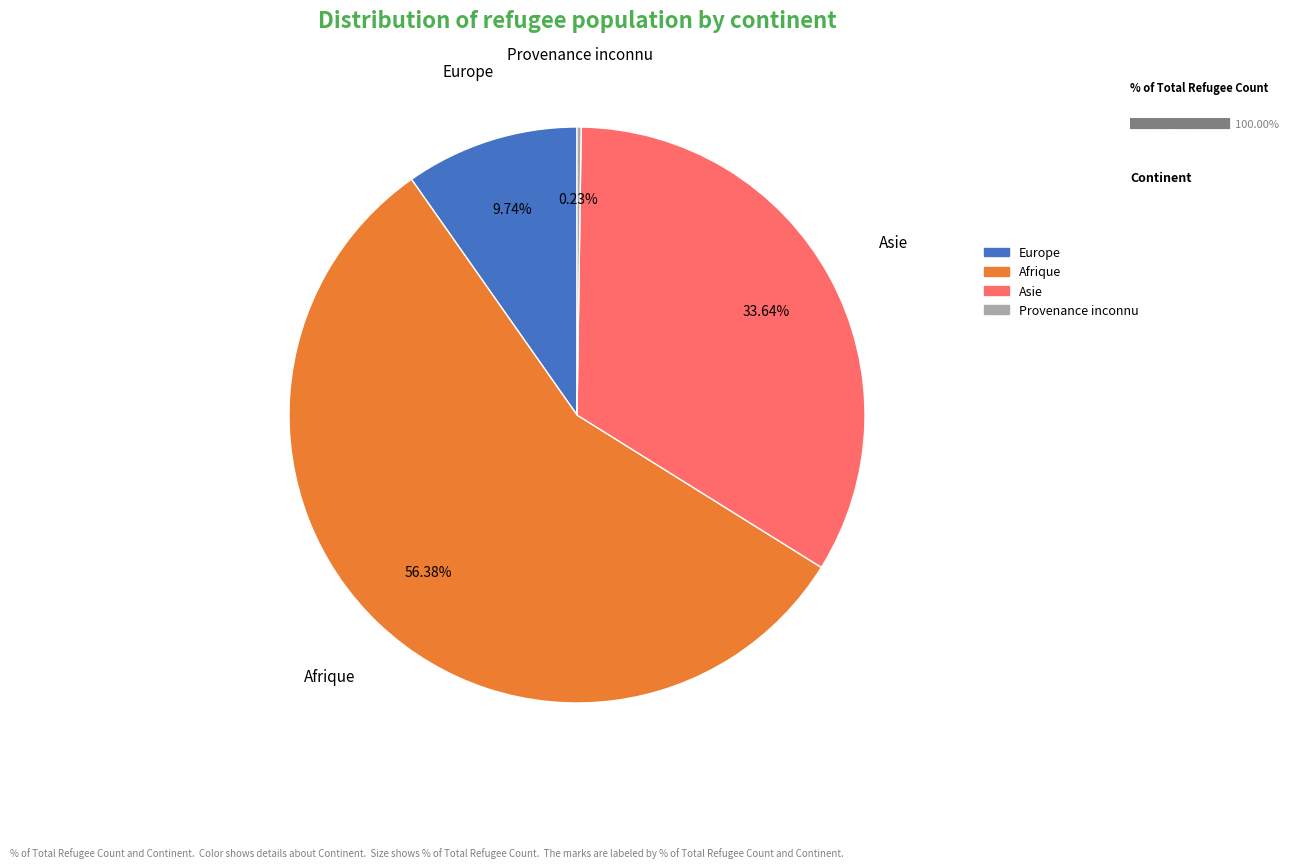

Is there a majority slice in this chart?

Yes